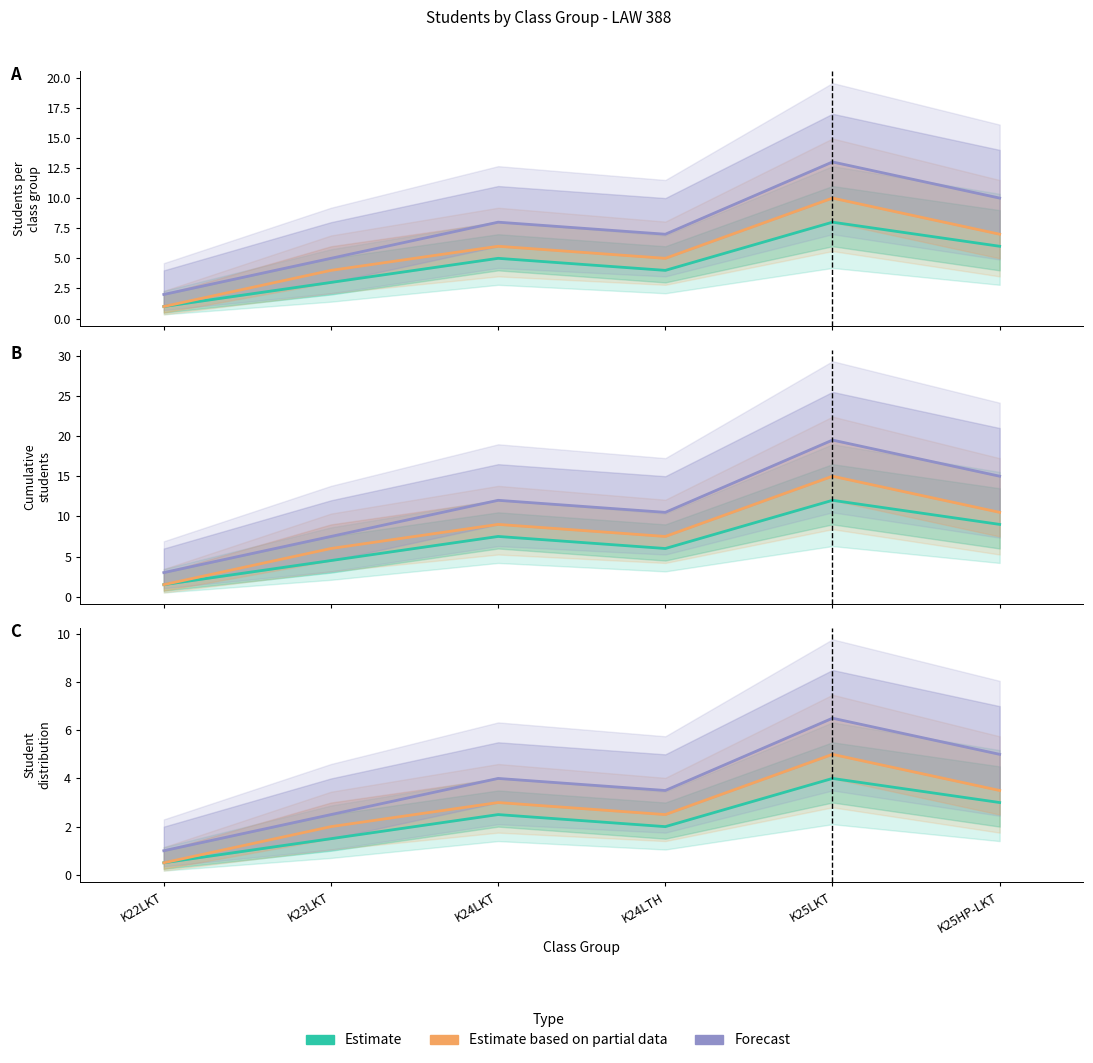

Is it true that Forecast equals 7.4 at K25HP-LKT?

False